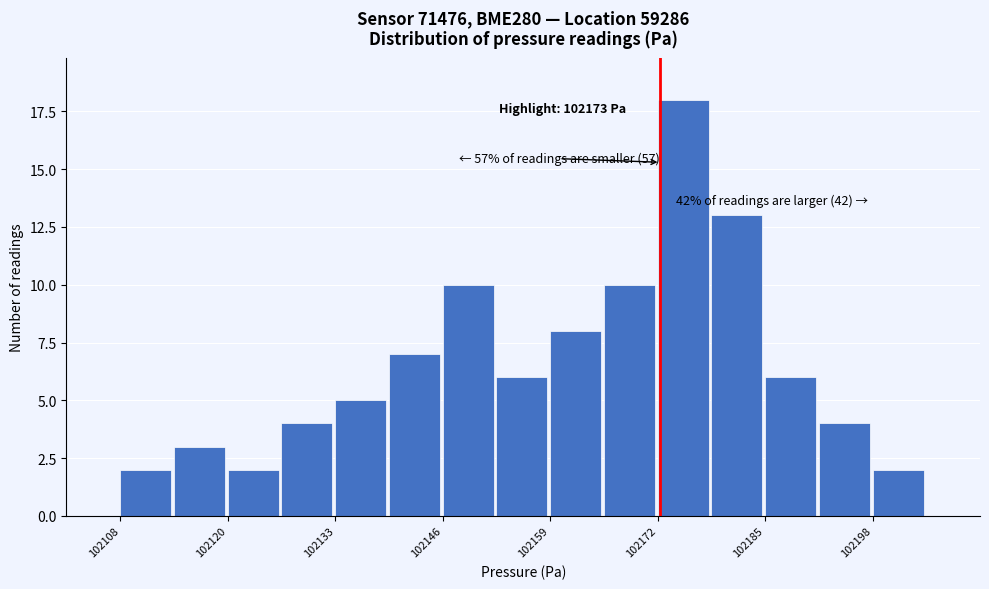

Read against the x-axis, roughly where is the centre of the tallest bar?

102176